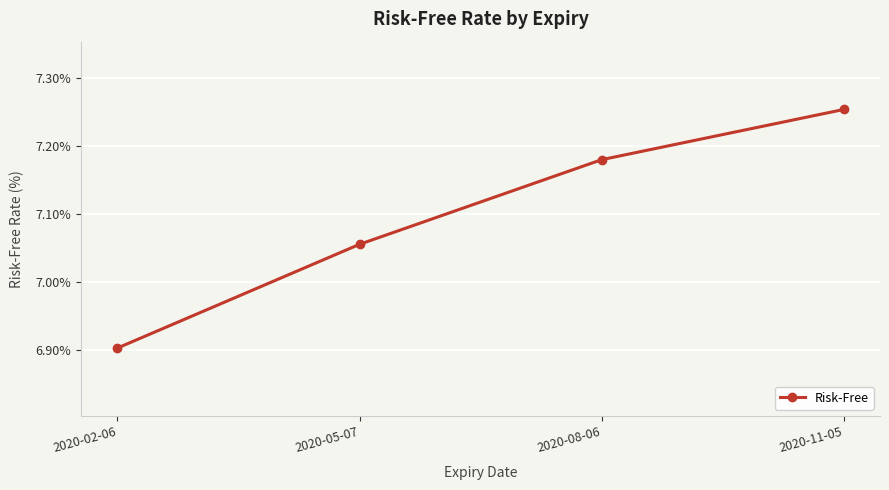

Which has a higher value, 2020-08-06 or 2020-02-06?

2020-08-06